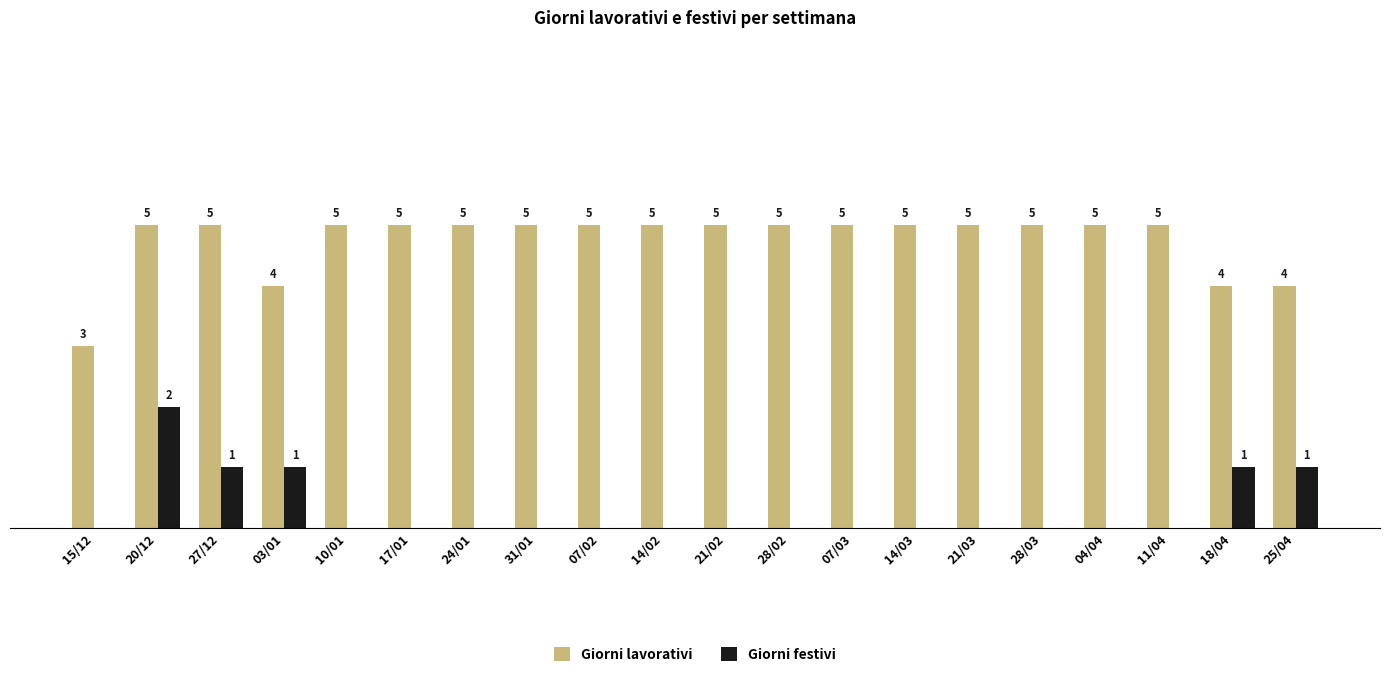

What are all the series names shown in the legend?

Giorni lavorativi, Giorni festivi